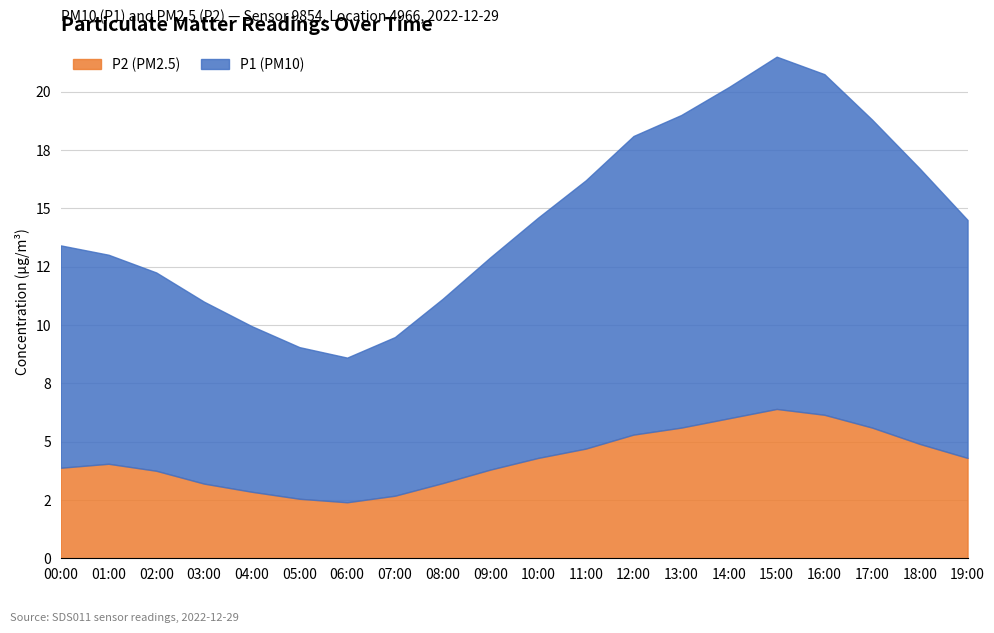

What are all the series names shown in the legend?

P2 (PM2.5), P1 (PM10)